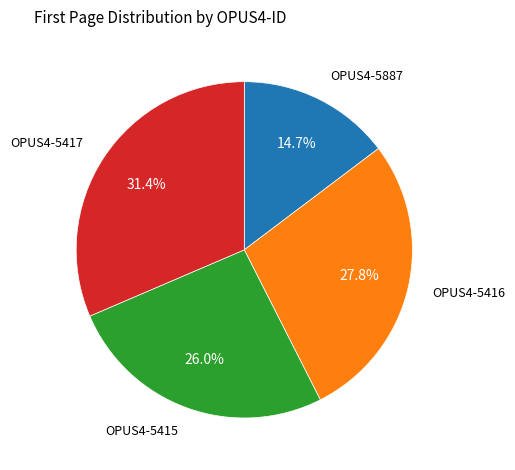

What is the ratio of the value at OPUS4-5417 to the value at OPUS4-5415?

1.2